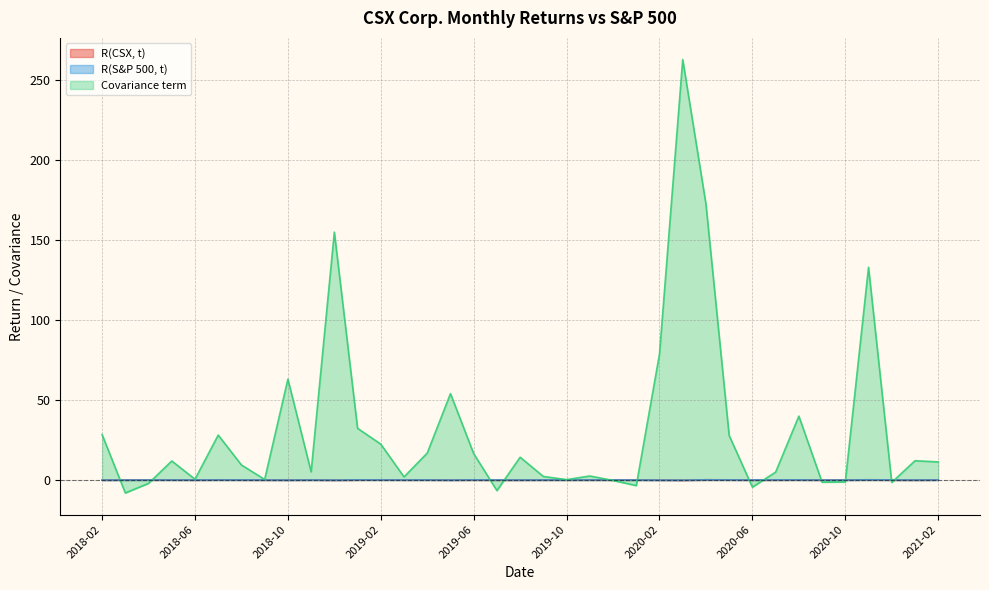

How many lines are shown in the chart?

3